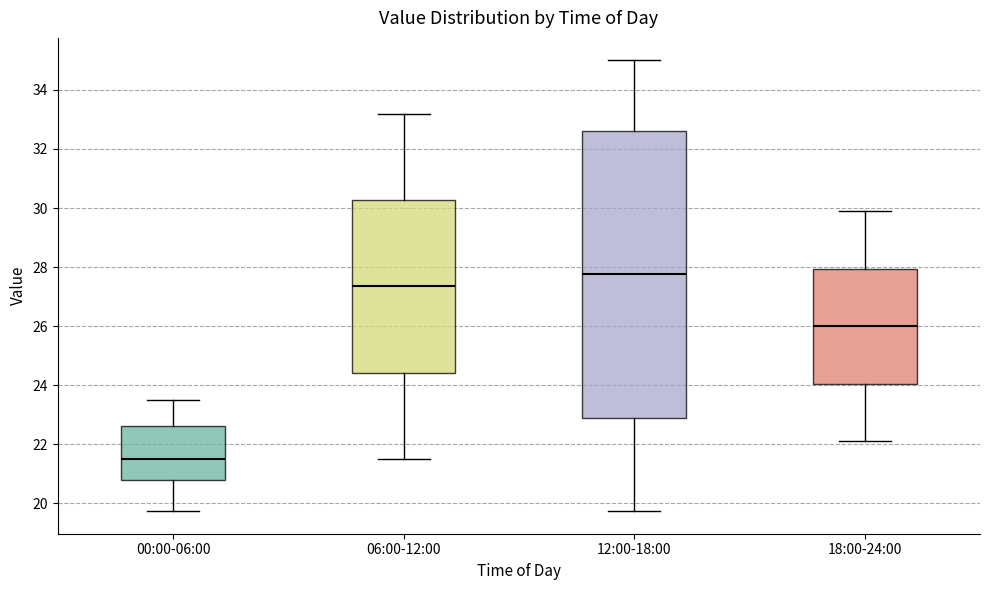

Where is the upper edge of the box for 00:00-06:00 on the y-axis? The values are not printed on the chart, so give them approximately, as read against the axis.

22.6